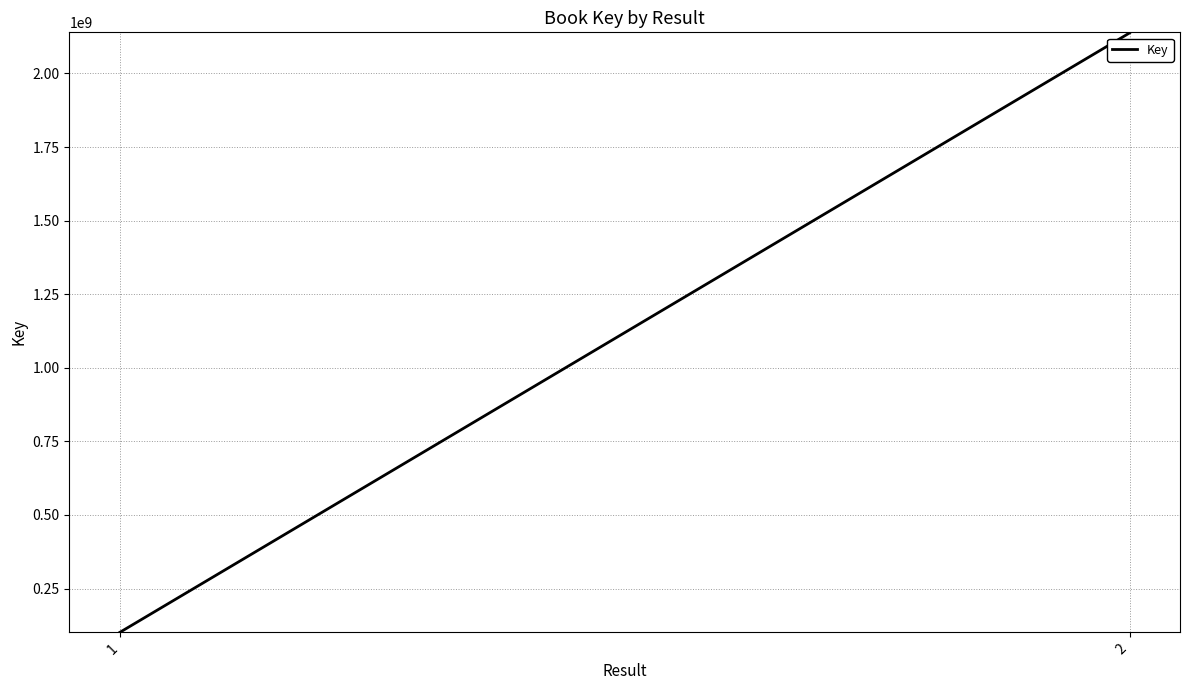

Reading left to right, list all the values displayed in this chart.

1=101144550	2=2137686986